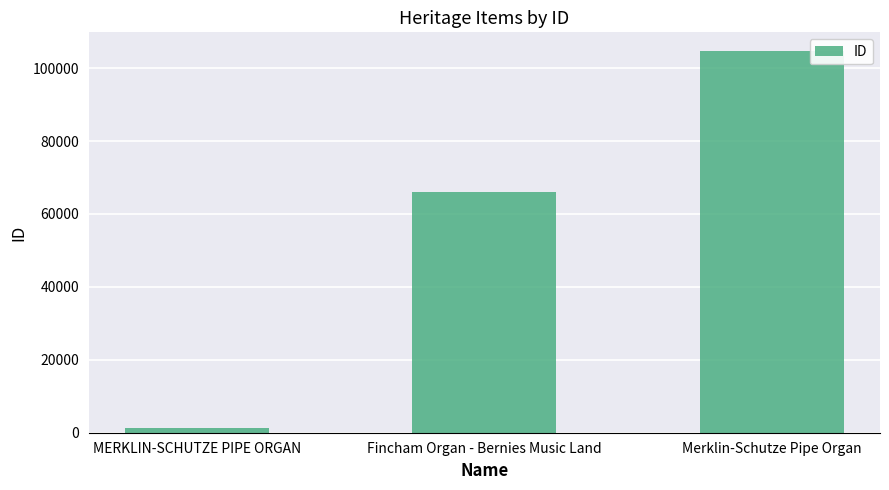

What is the approximate value at Fincham Organ - Bernies Music Land, to the nearest 10?

66060